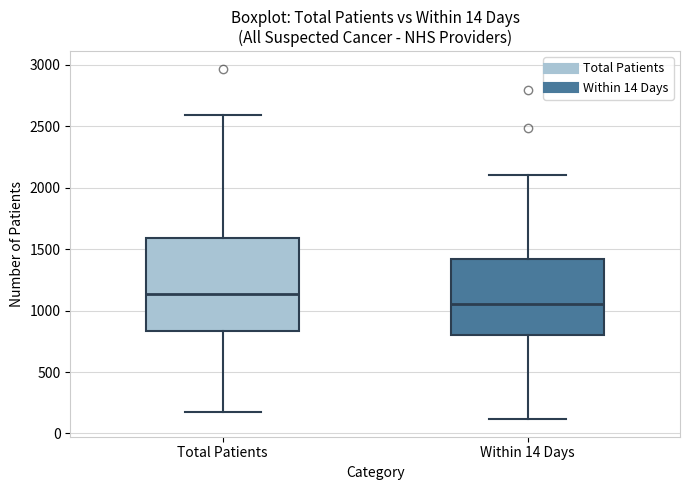

Reading left to right, read every box against the y-axis: the position of its median line, the range the box covers, and the ends of its whiskers. The values are not printed on the chart, so give them approximately, as read against the axis.

Total Patients: median 1150, box 850 to 1600, whiskers 200 to 2600
Within 14 Days: median 1050, box 800 to 1400, whiskers 100 to 2100